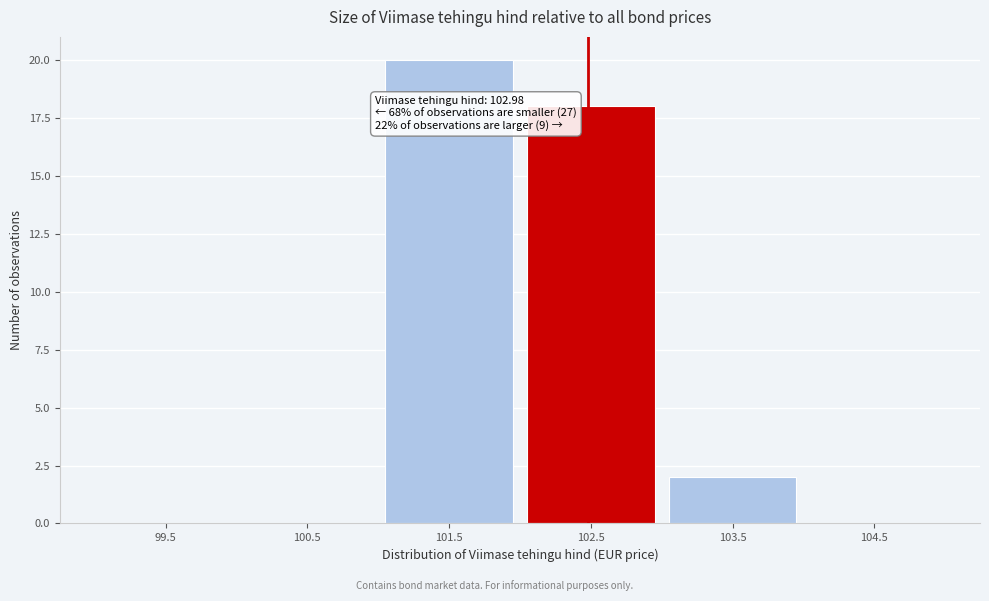

Reading left to right, what are all the values shown in this chart?

99.5=0	100.5=0	101.5=20	102.5=18	103.5=2	104.5=0